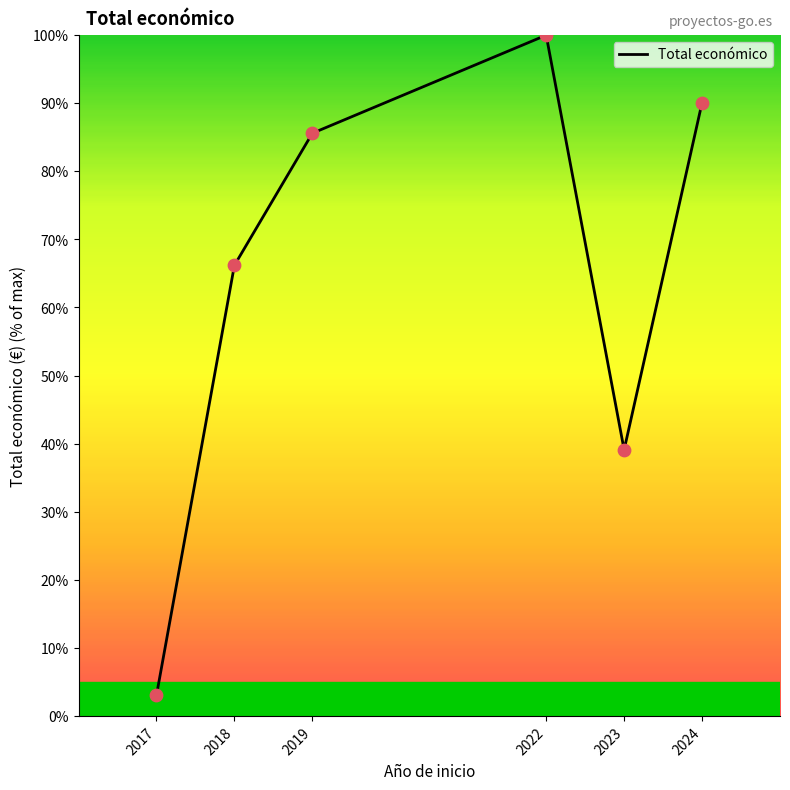

What is the change in value from 2018 to 2023?

-27.1